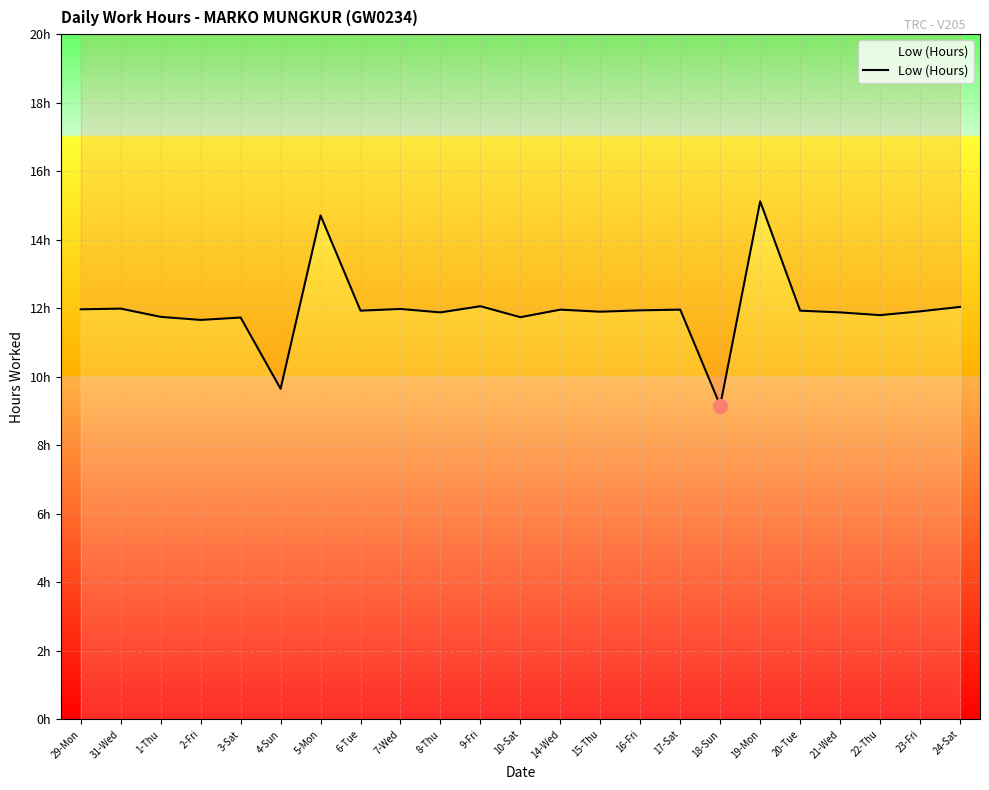

What is the minimum value shown in the chart?

9.2